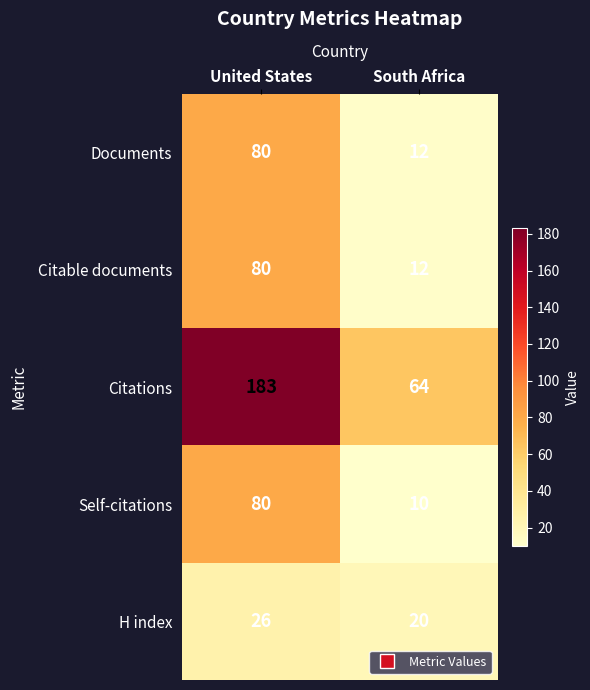

Reading left to right, transcribe all the data shown in this chart.

Documents: United States=80	South Africa=12
Citable documents: United States=80	South Africa=12
Citations: United States=183	South Africa=64
Self-citations: United States=80	South Africa=10
H index: United States=26	South Africa=20